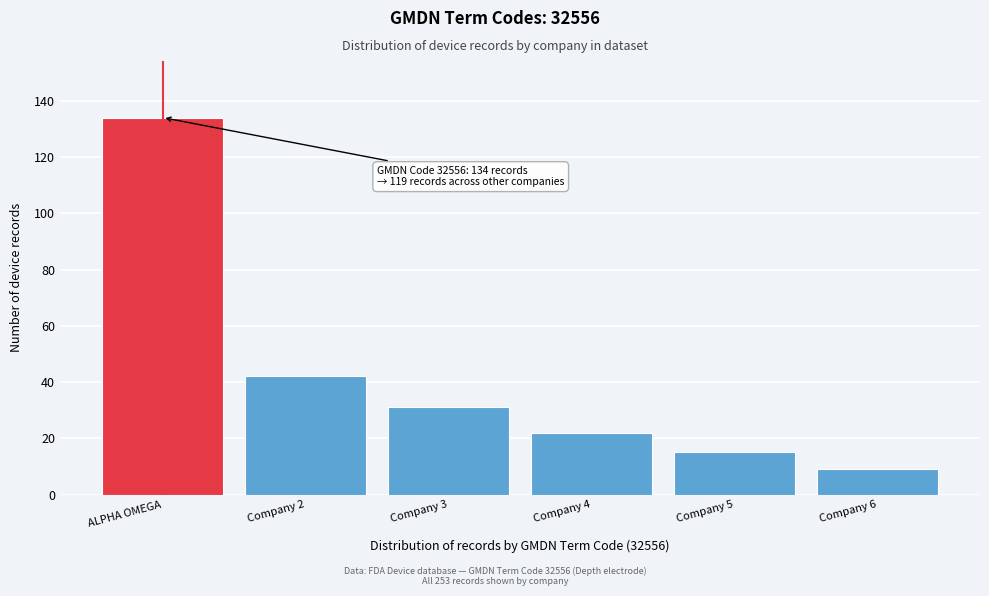

Reading left to right, list all the values displayed in this chart.

134	42	31	22	15	9